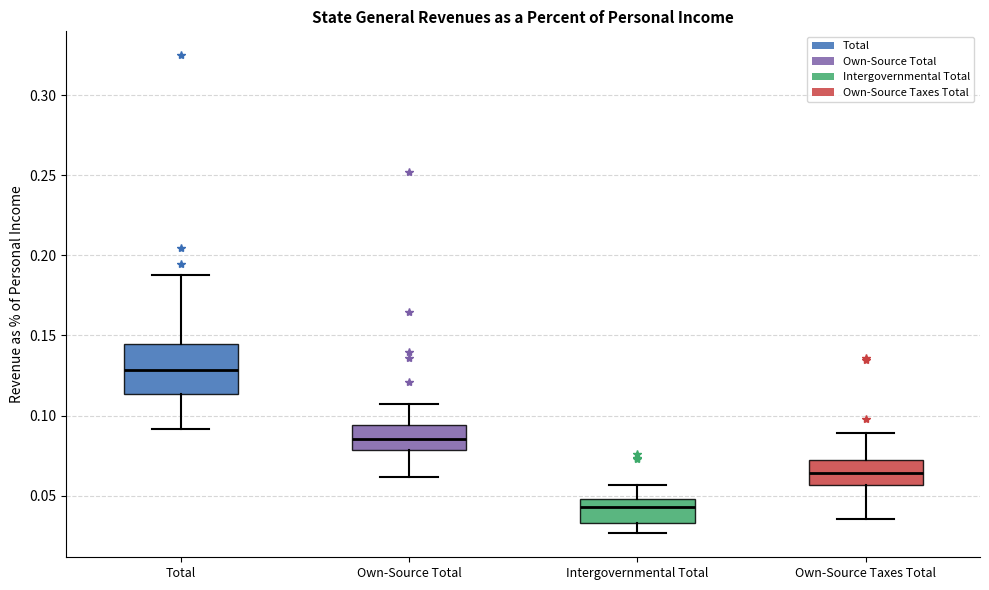

Reading left to right, read every box against the y-axis: the position of its median line, the range the box covers, and the ends of its whiskers. The values are not printed on the chart, so give them approximately, as read against the axis.

Total: median 0.130, box 0.115 to 0.145, whiskers 0.090 to 0.190
Own-Source Total: median 0.085, box 0.080 to 0.095, whiskers 0.060 to 0.105
Intergovernmental Total: median 0.045, box 0.035 to 0.050, whiskers 0.025 to 0.055
Own-Source Taxes Total: median 0.065, box 0.055 to 0.070, whiskers 0.035 to 0.090